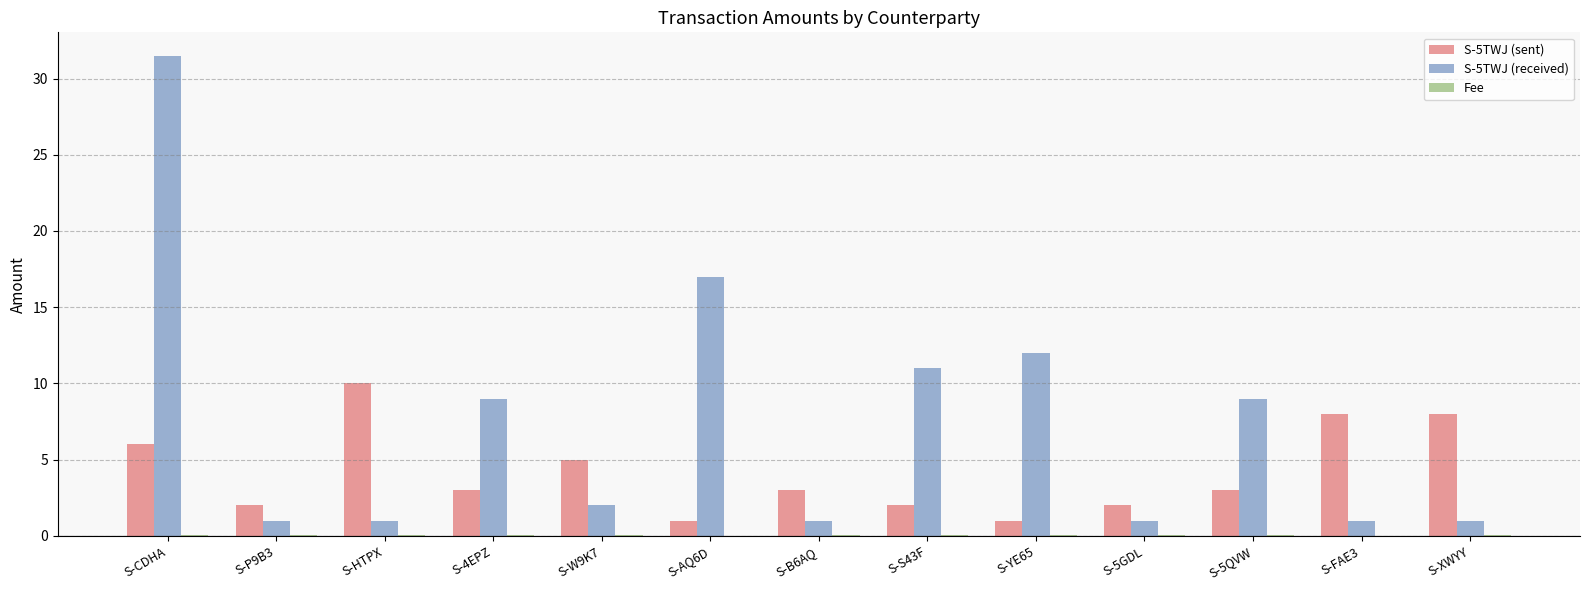

At which category is the sum across all series the highest?

S-CDHA